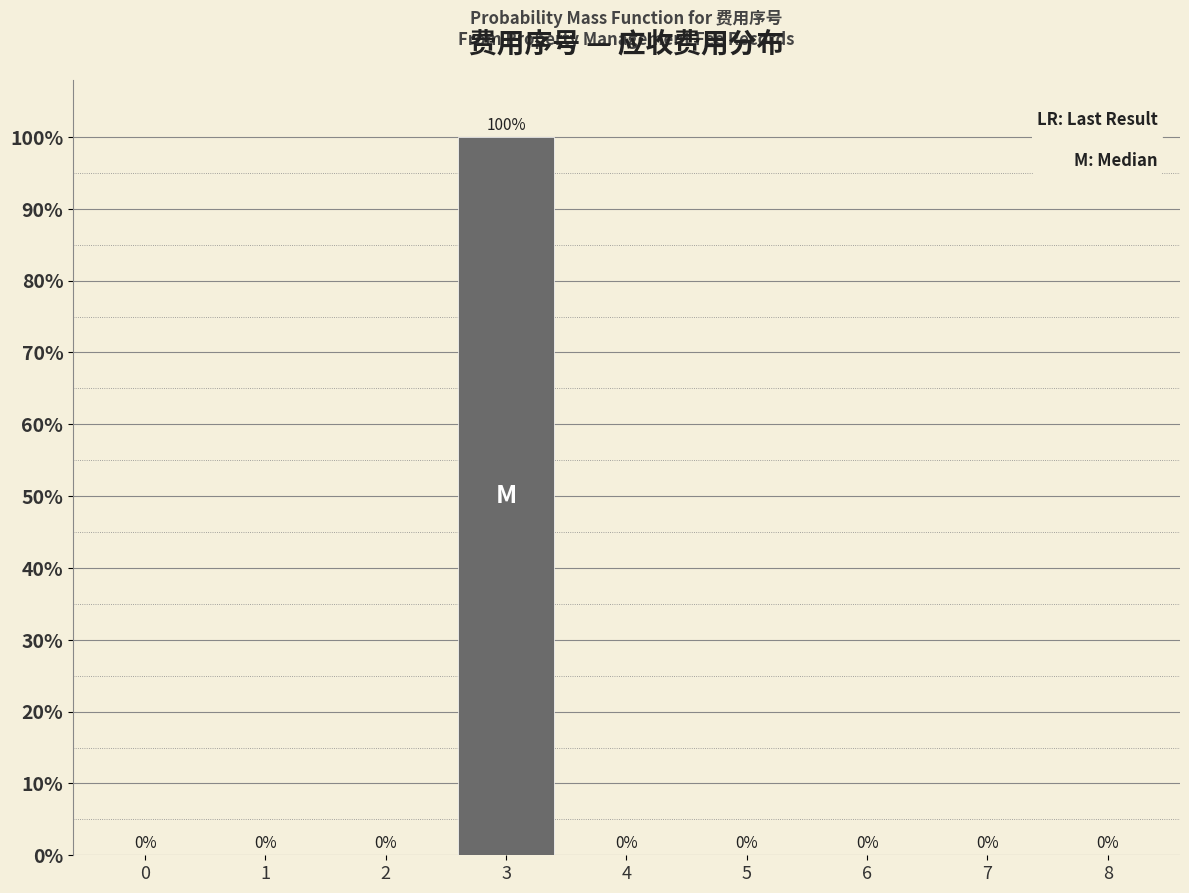

Reading right to left, what are all the values shown in this chart?

8=0	7=0	6=0	5=0	4=0	3=100	2=0	1=0	0=0